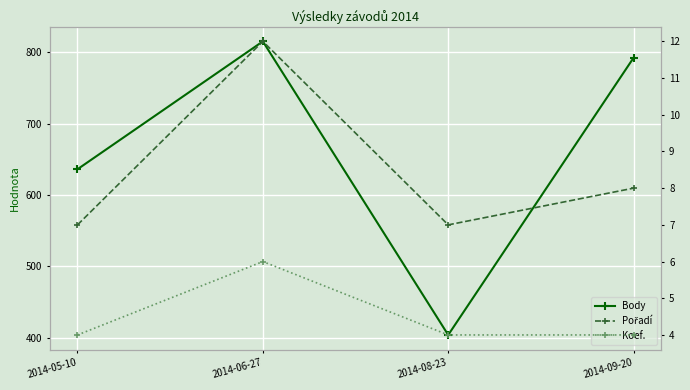

In Body, how many points are higher than both neighbors (excluding endpoints)?

1